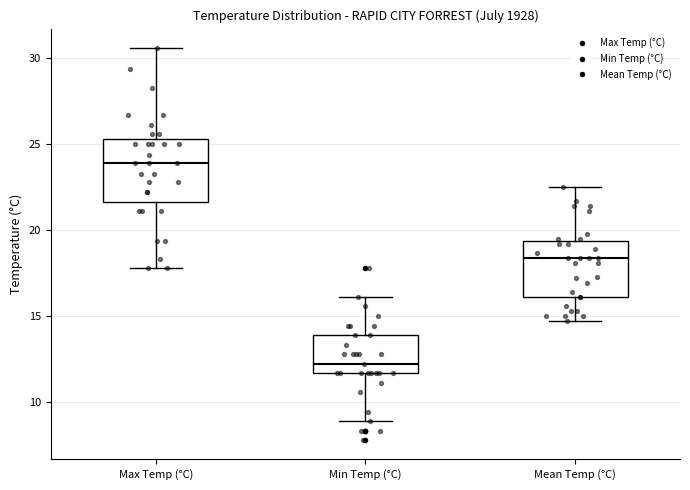

Which box's median line is the lowest?

Min Temp (°C)